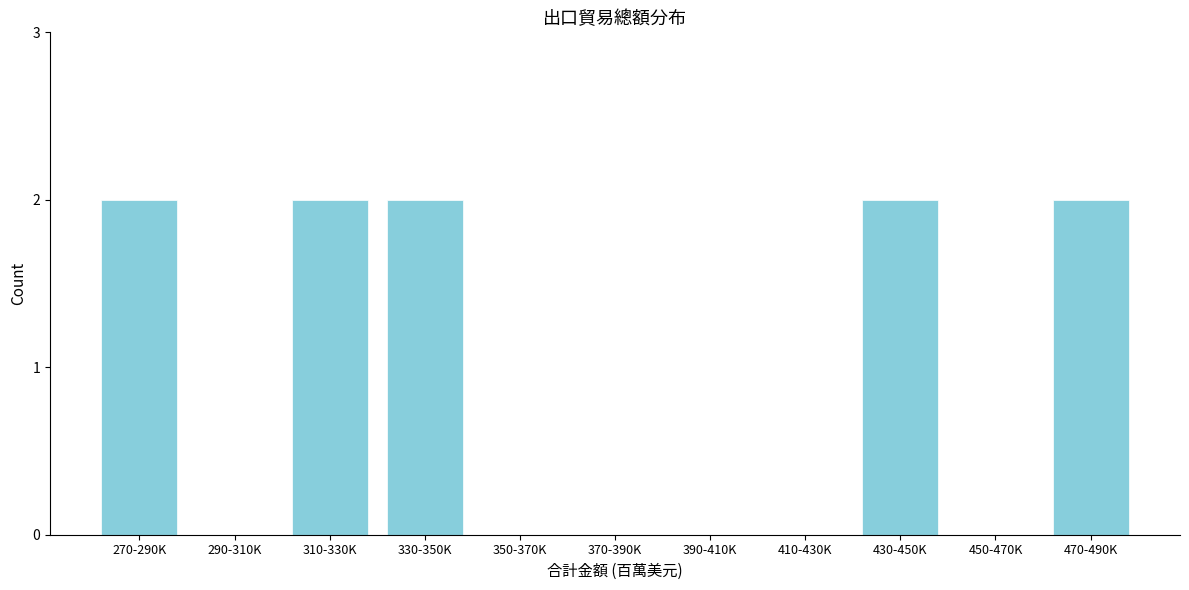

Reading left to right, list all the values displayed in this chart.

270-290K=2	290-310K=0	310-330K=2	330-350K=2	350-370K=0	370-390K=0	390-410K=0	410-430K=0	430-450K=2	450-470K=0	470-490K=2